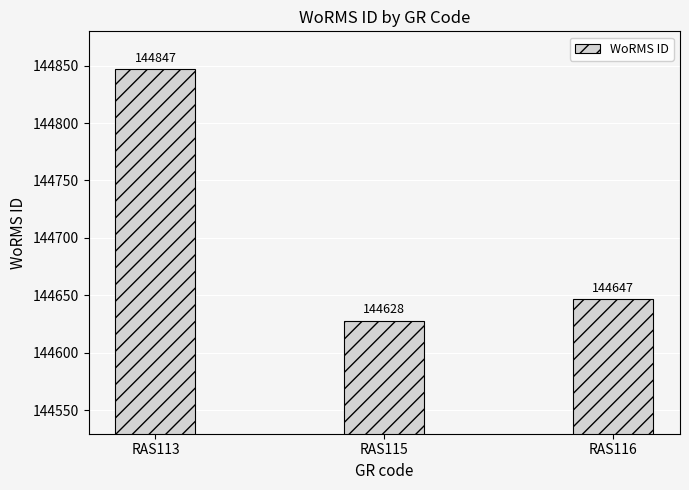

The value at RAS113 is 144847. True or false?

True